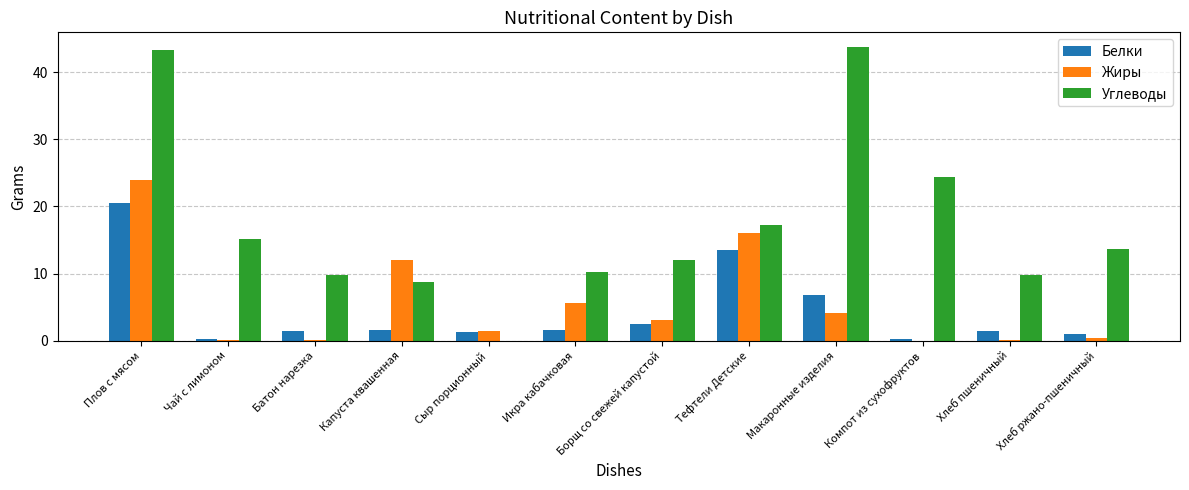

Which series has the largest total across all categories?

Углеводы